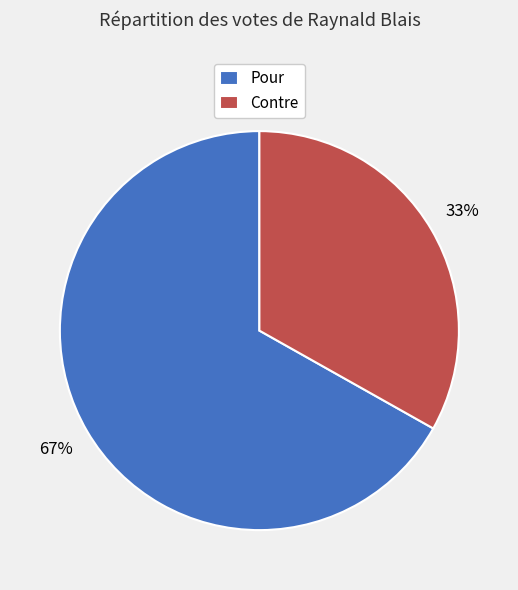

Rank the categories by value from lowest to highest.

Contre, Pour